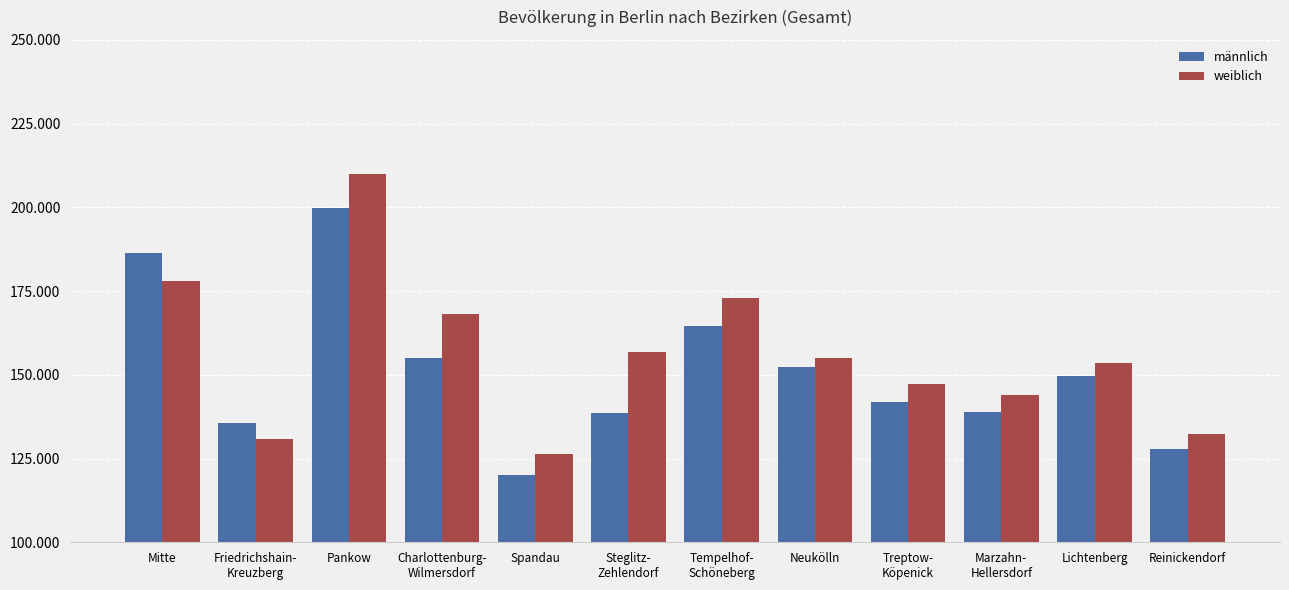

Are the bars horizontal?

No